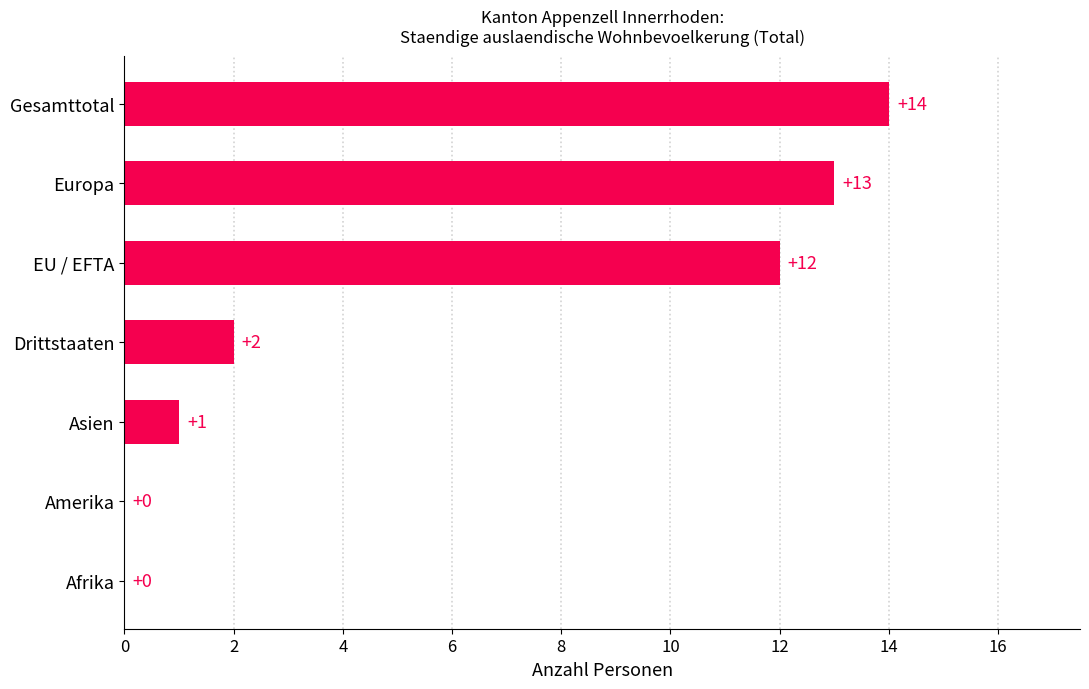

At which category does the chart reach its peak across all series?

Gesamttotal